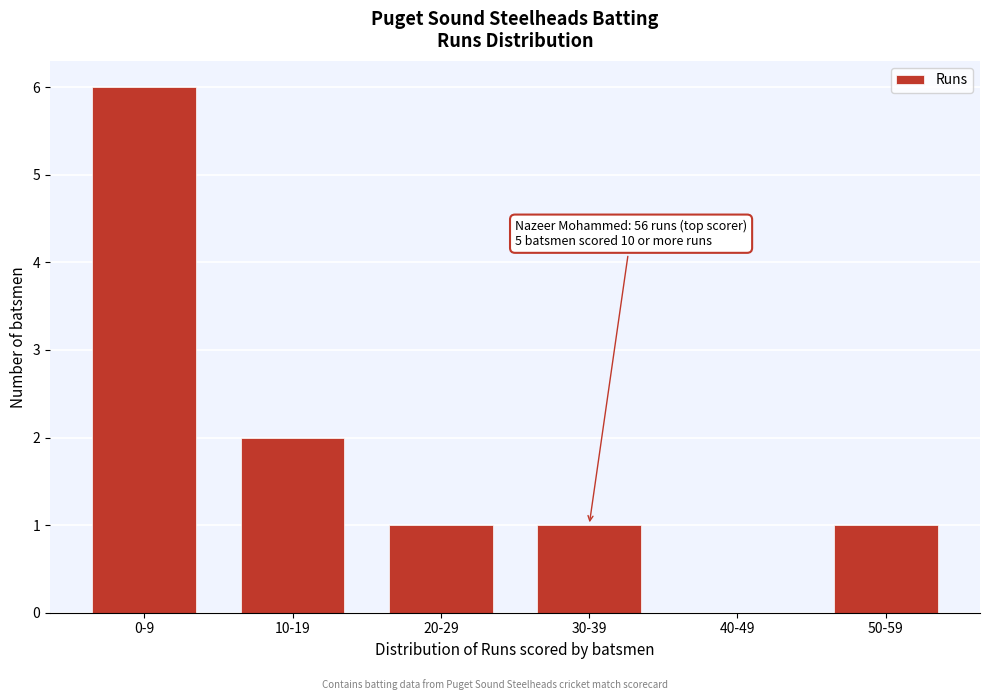

Reading left to right, transcribe all the data shown in this chart.

0-9=6	10-19=2	20-29=1	30-39=1	40-49=0	50-59=1